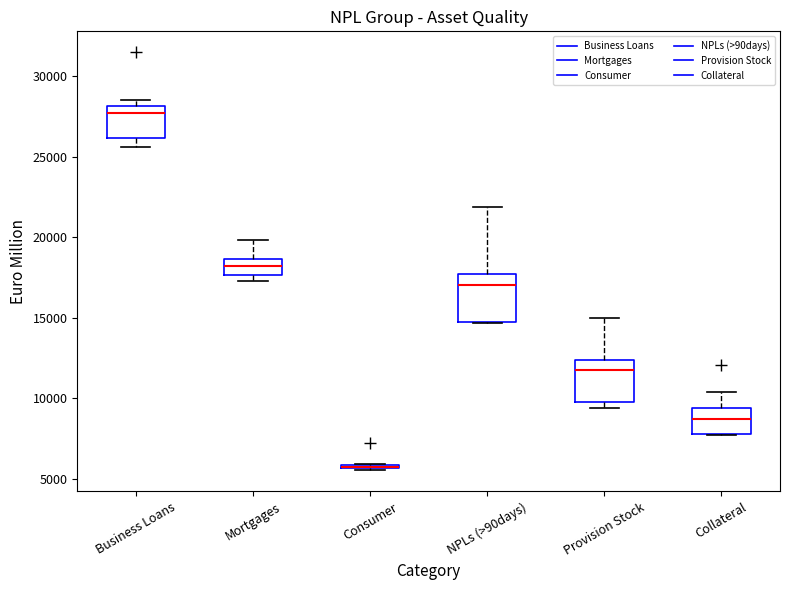

Where is the upper edge of the box for NPLs (>90days) on the y-axis? The values are not printed on the chart, so give them approximately, as read against the axis.

17500